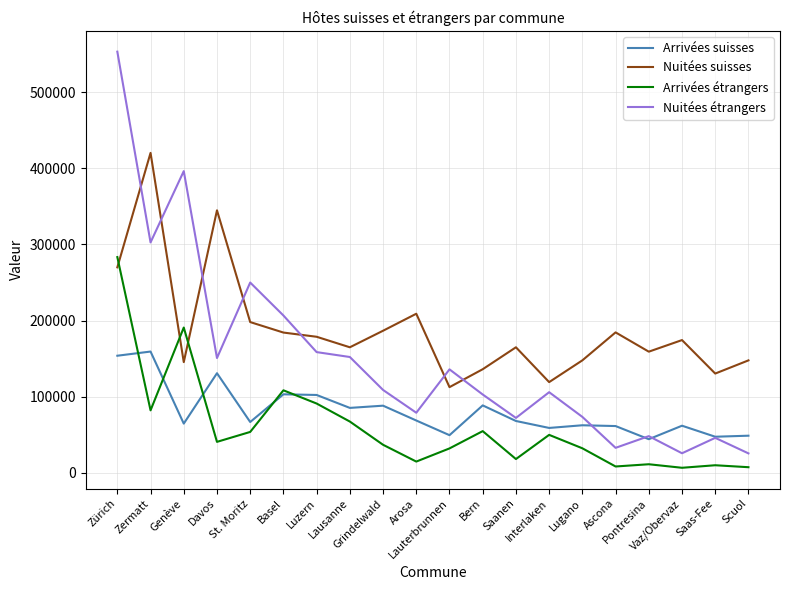

True or false: Arrivées étrangers and Nuitées suisses cross at least once.

True